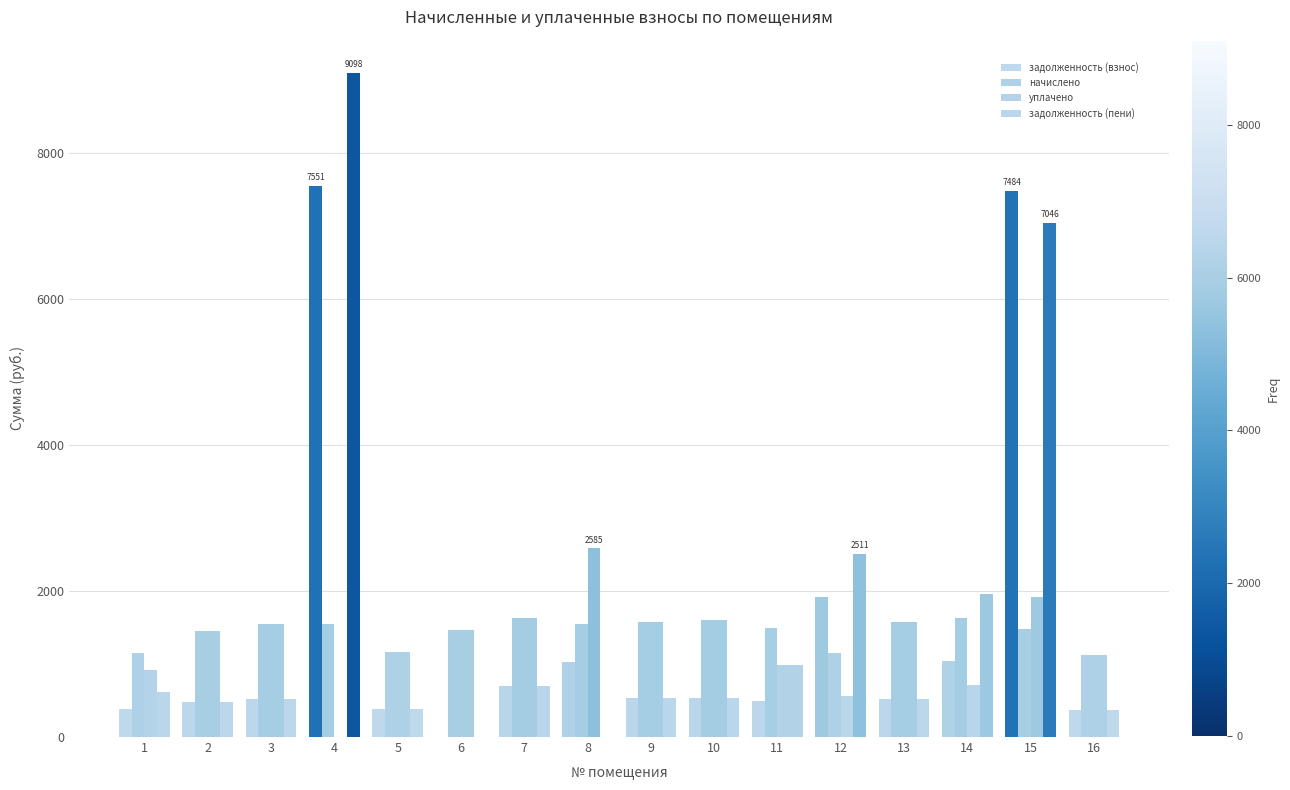

What is the value of the задолженность (пени) bar at the 16th from the left?

376.4